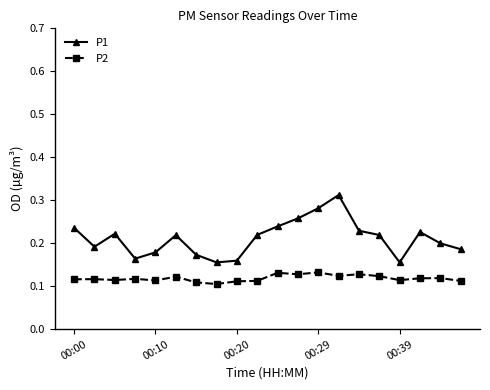

Which series has the largest total across all categories?

P1